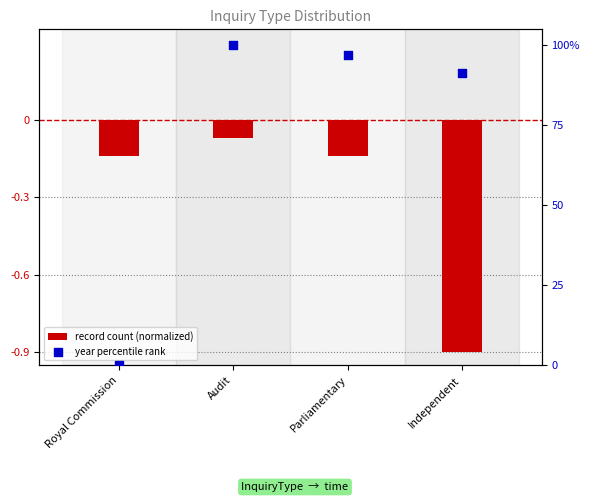

Which series reaches the maximum Y coordinate?

year percentile rank